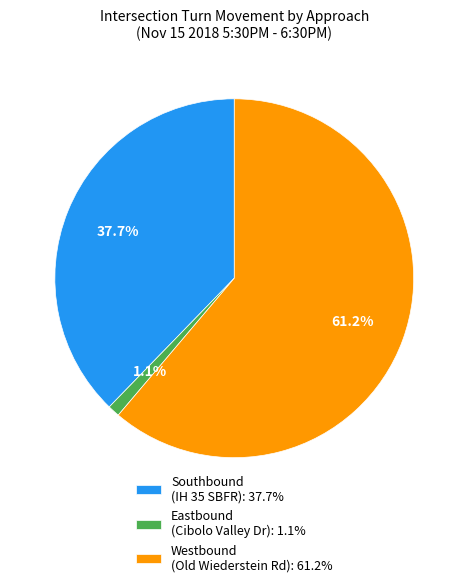

How many segments does this pie chart have?

3